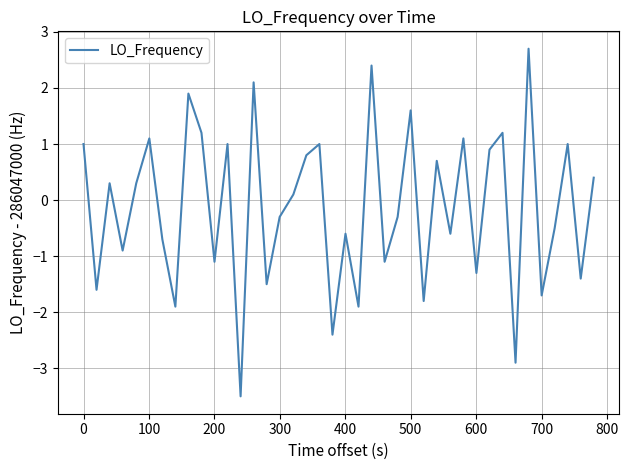

What is the sum of all values?

-5.2